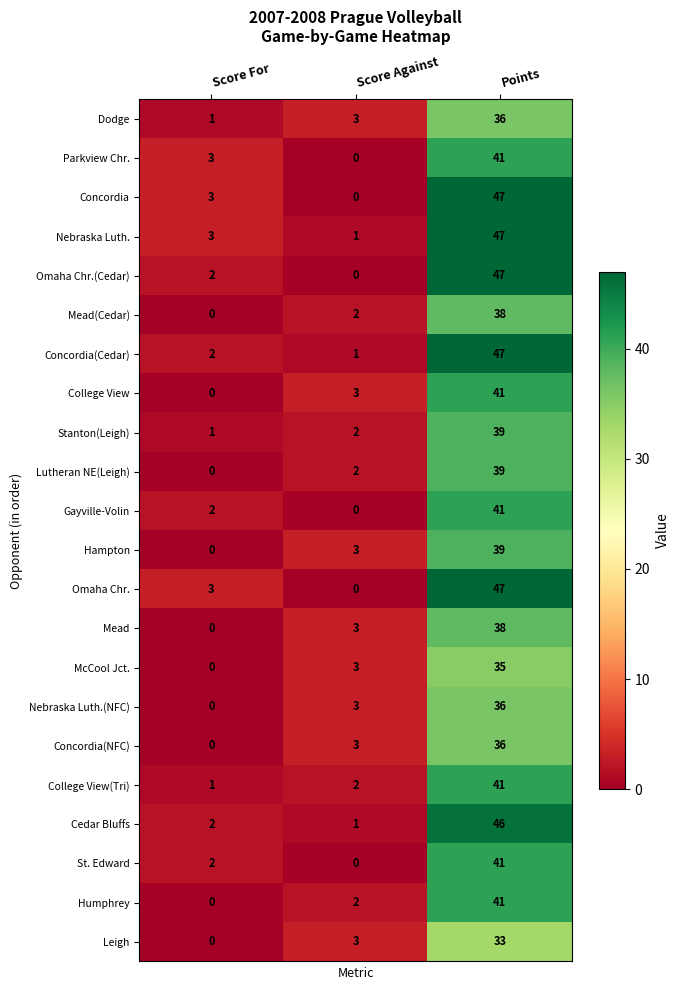

What is the total value across all series at Points?

896